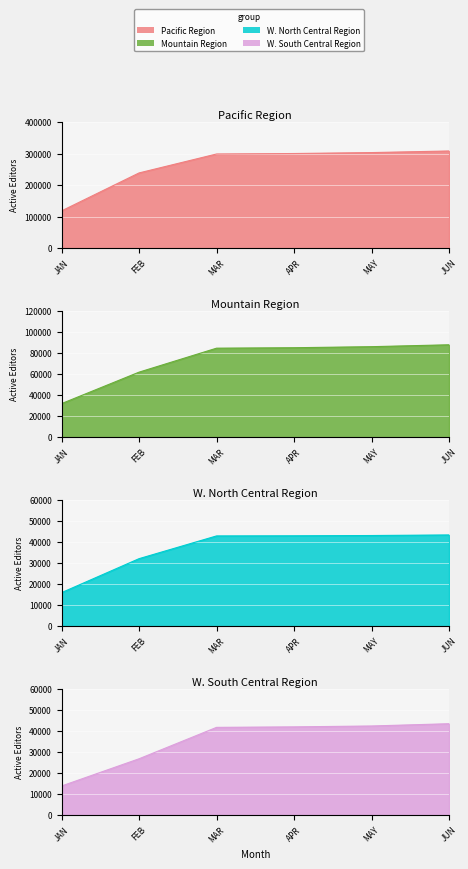

Reading left to right, list all the values displayed in this chart.

Pacific Region: JAN=118301.5	FEB=238819.7	MAR=298945.3	APR=300451.5	MAY=303439.4	JUN=308481.2
Mountain Region: JAN=31947.9	FEB=61910.9	MAR=84745.2	APR=85180.6	MAY=86176.8	JUN=87980.8
W. North Central Region: JAN=15957.3	FEB=32139.3	MAR=42969.2	APR=43030.3	MAY=43163.7	JUN=43434.8
W. South Central Region: JAN=13888.4	FEB=26849.5	MAR=41809.3	APR=42043.6	MAY=42461.9	JUN=43544.8